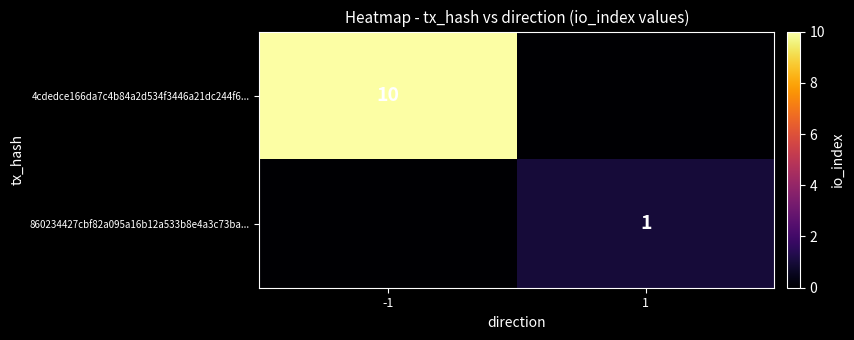

The 860234427cbf82a095a16b12a533b8e4a3c73ba... series shows 1 at 1. True or false?

True